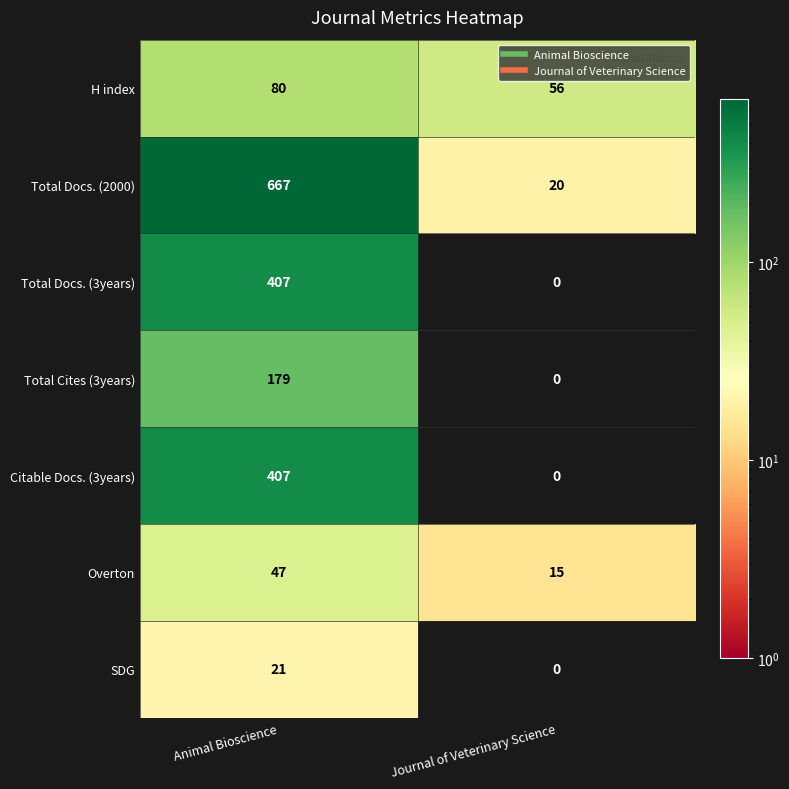

How many distinct data groups are displayed?

7